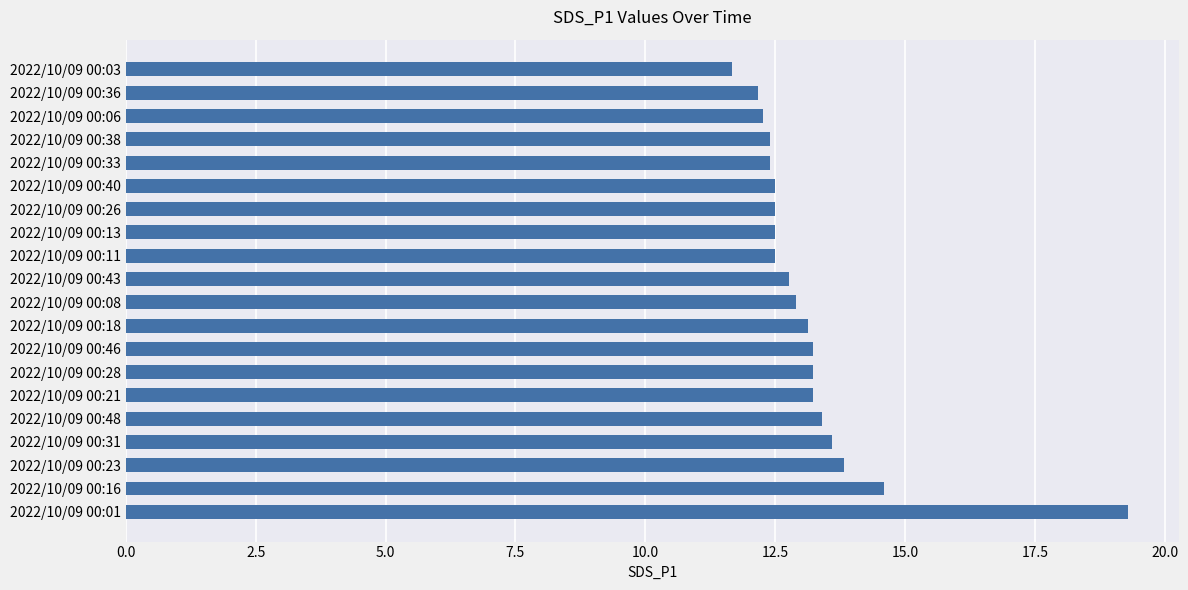

What is the difference between the values at 2022/10/09 00:38 and 2022/10/09 00:21?

0.8